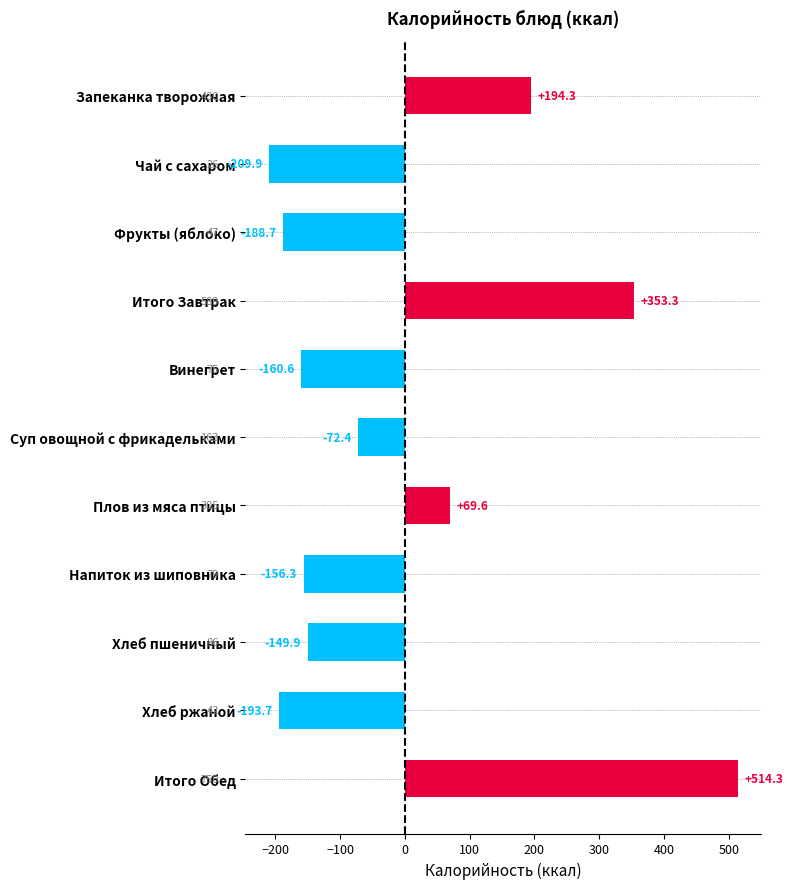

Which label corresponds to the largest value in the chart?

Итого Обед